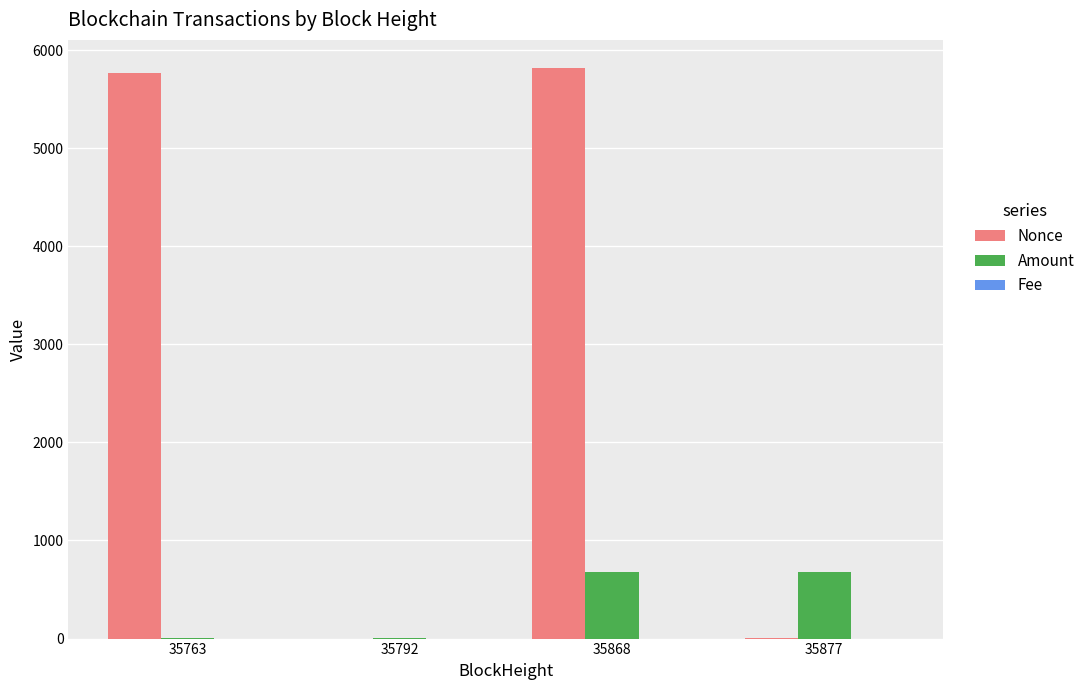

Is the value of Nonce at 35877 greater than the value of Amount at 35877?

No